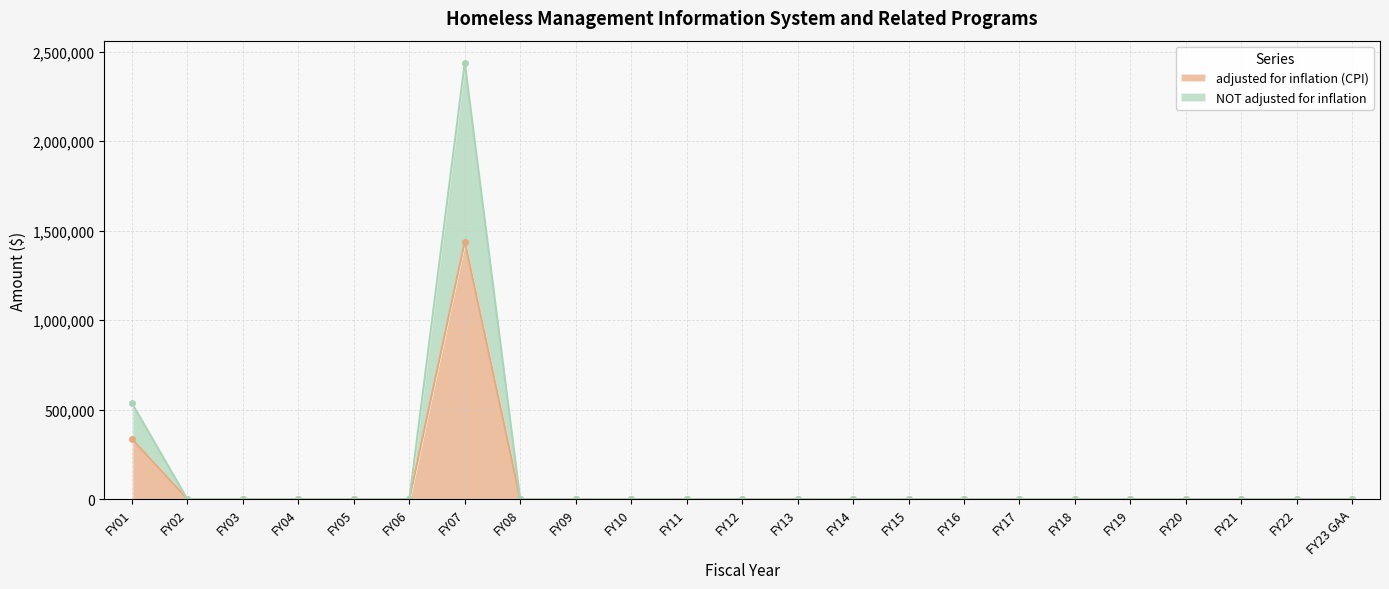

Which series has the largest range (max minus min)?

NOT adjusted for inflation